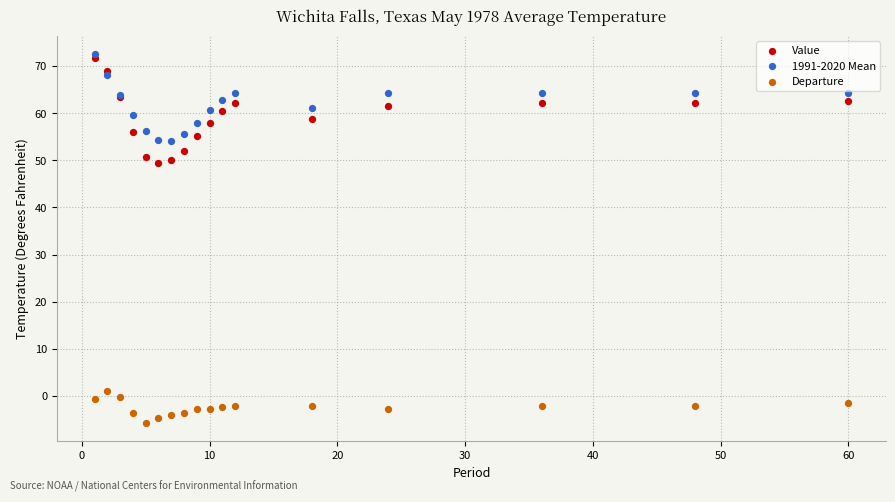

What are all the series names shown in the legend?

Value, 1991-2020 Mean, Departure